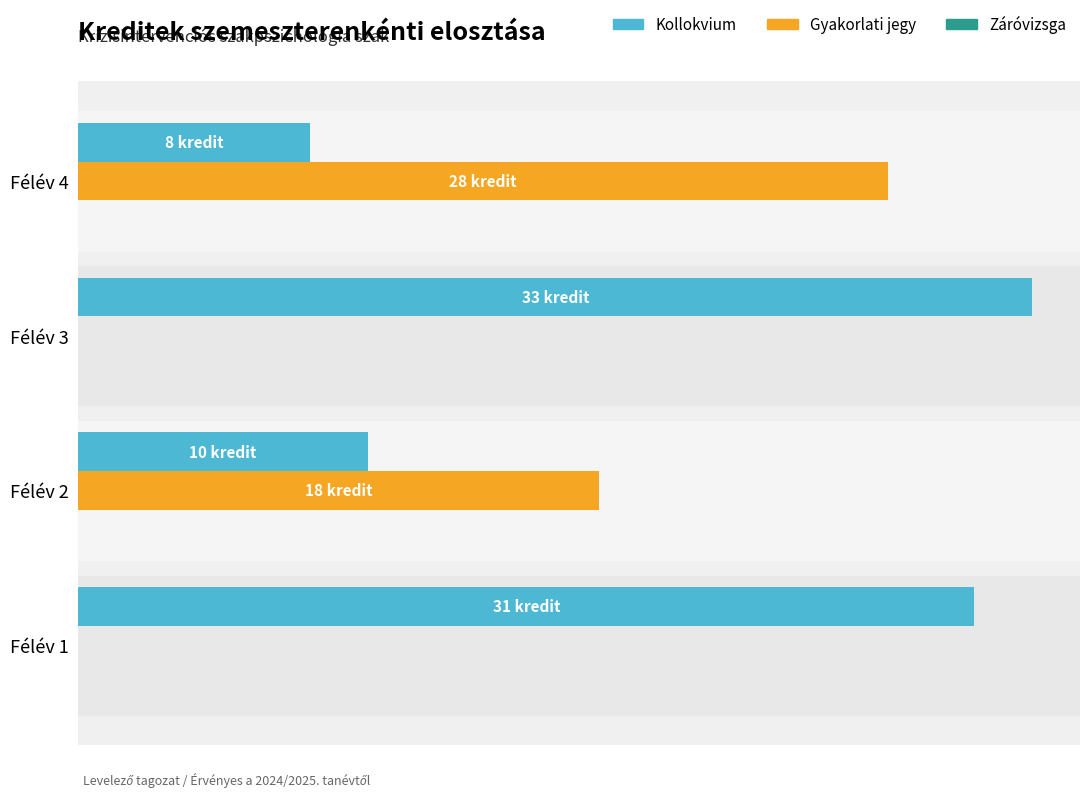

What are all the series names shown in the legend?

Kollokvium, Gyakorlati jegy, Záróvizsga